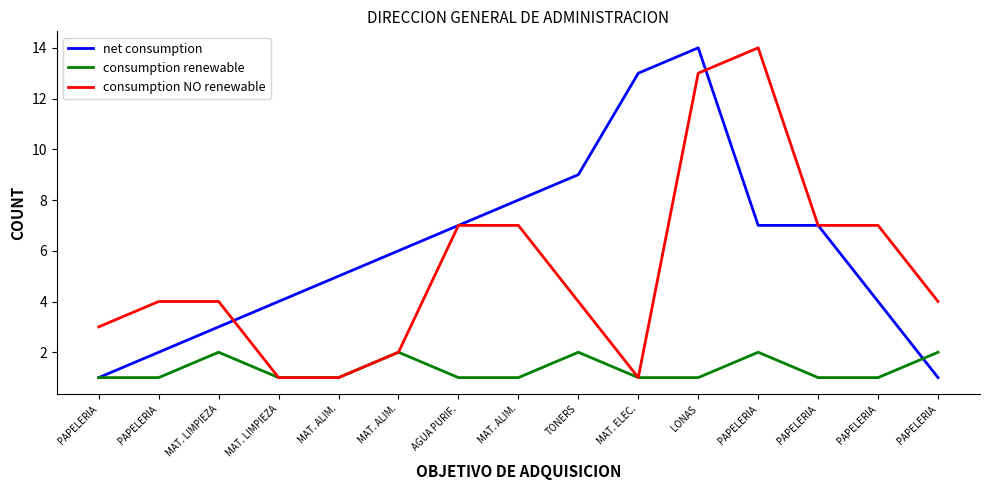

Does the chart display data point markers on the line(s)?

No